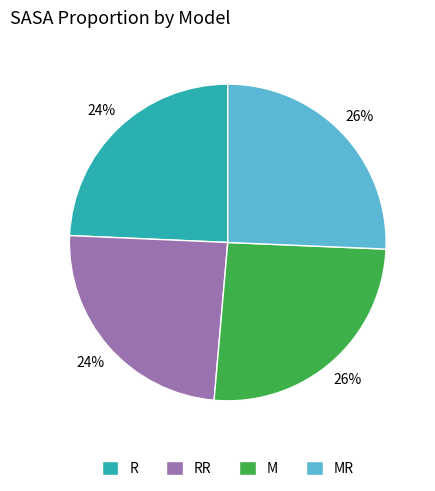

Which has a higher value, R or MR?

MR